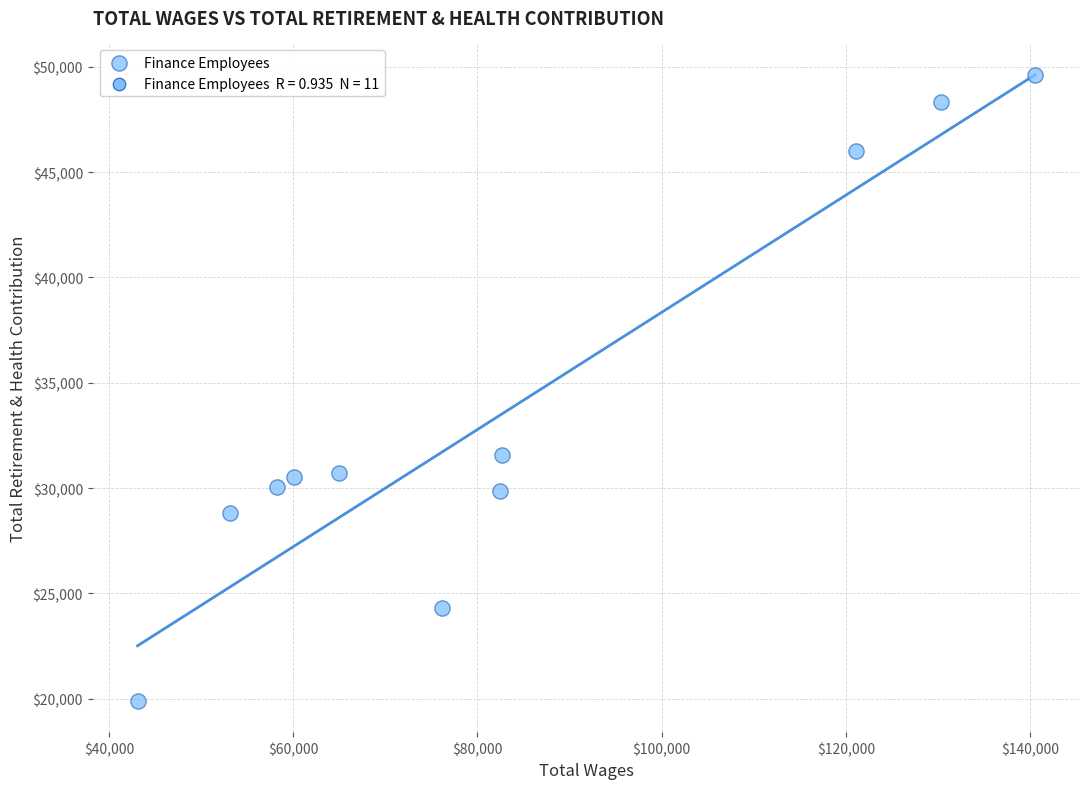

What Y value in the scatter plot is closest to 34750?

31560